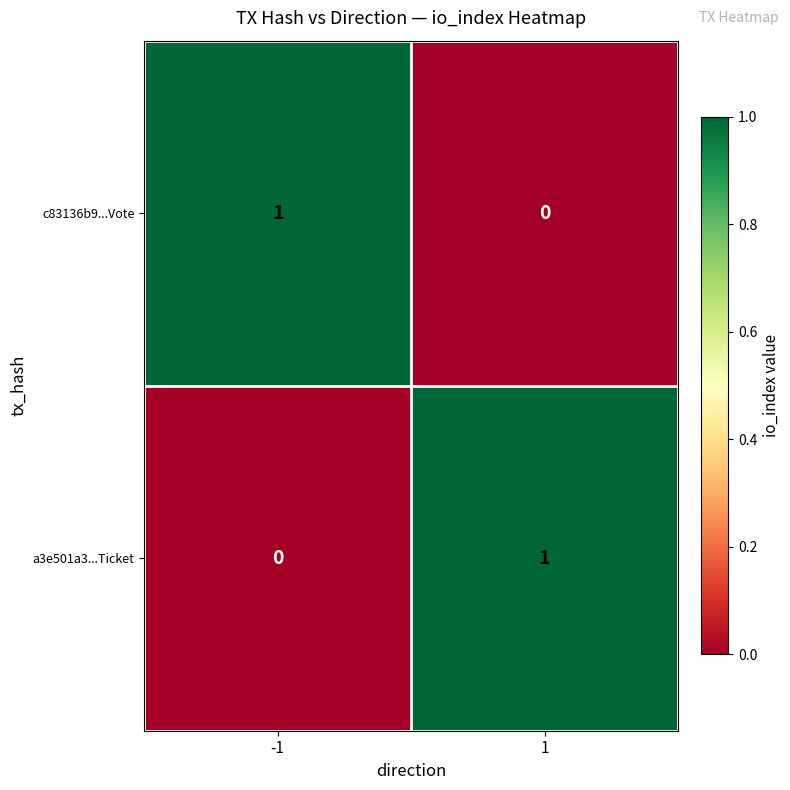

Reading left to right, list all the values displayed in this chart.

c83136b9...Vote: -1=1	1=0
a3e501a3...Ticket: -1=0	1=1